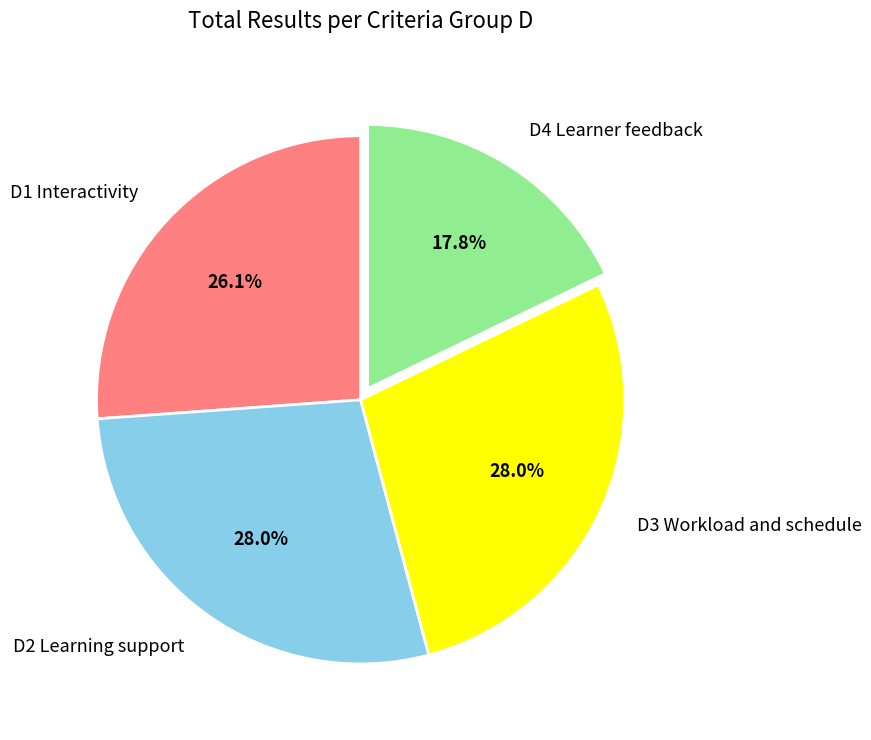

How many segments does this pie chart have?

4